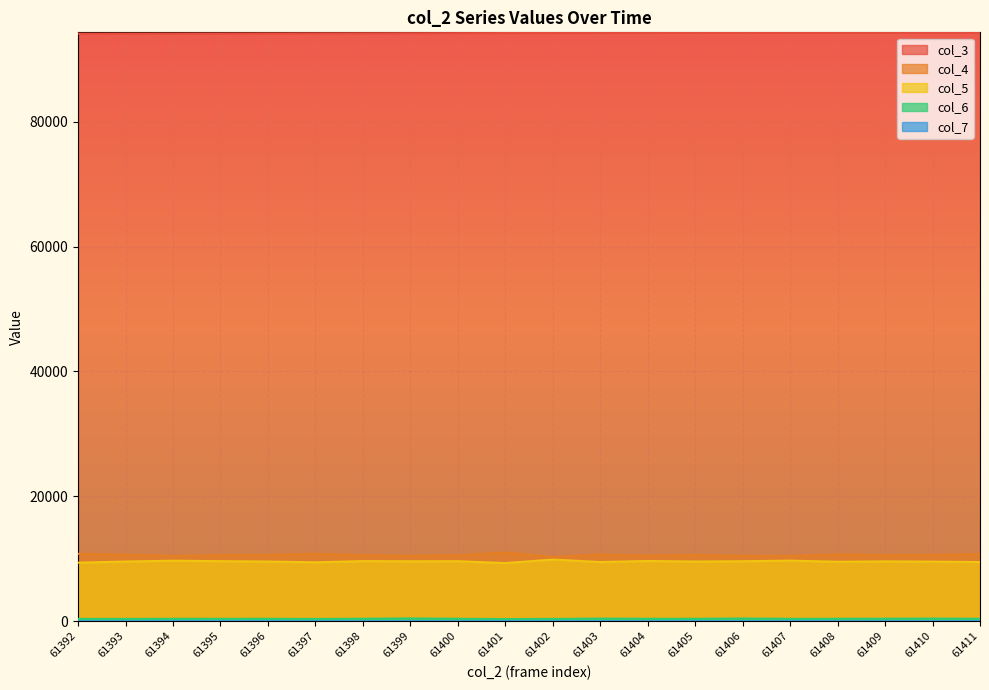

At which category does the chart reach its minimum across all series?

61400